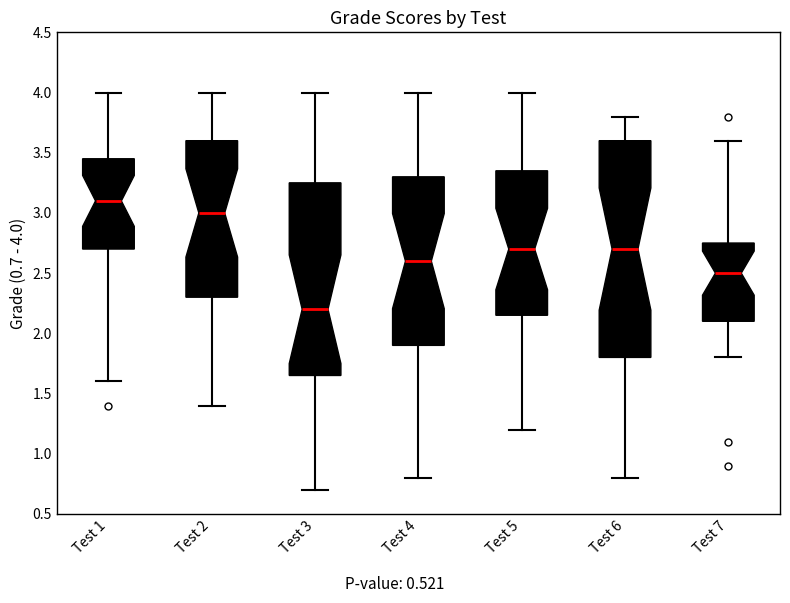

Reading left to right, transcribe this box plot: for each box, give where its median line is, the range the box spans, and where its two whiskers end, as read against the y-axis. The values are not printed on the chart, so give them approximately, as read against the axis.

Test 1: median 3.10, box 2.70 to 3.45, whiskers 1.60 to 4.00
Test 2: median 3.00, box 2.30 to 3.60, whiskers 1.40 to 4.00
Test 3: median 2.20, box 1.65 to 3.25, whiskers 0.70 to 4.00
Test 4: median 2.60, box 1.90 to 3.30, whiskers 0.80 to 4.00
Test 5: median 2.70, box 2.15 to 3.35, whiskers 1.20 to 4.00
Test 6: median 2.70, box 1.80 to 3.60, whiskers 0.80 to 3.80
Test 7: median 2.50, box 2.10 to 2.75, whiskers 1.80 to 3.60